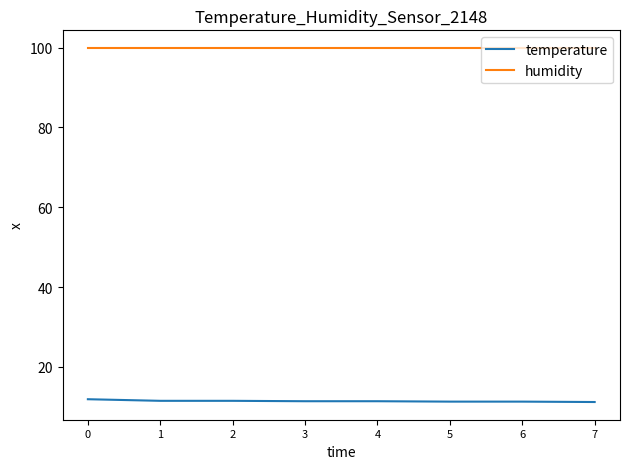

What is the total value across all series at 5?

111.2